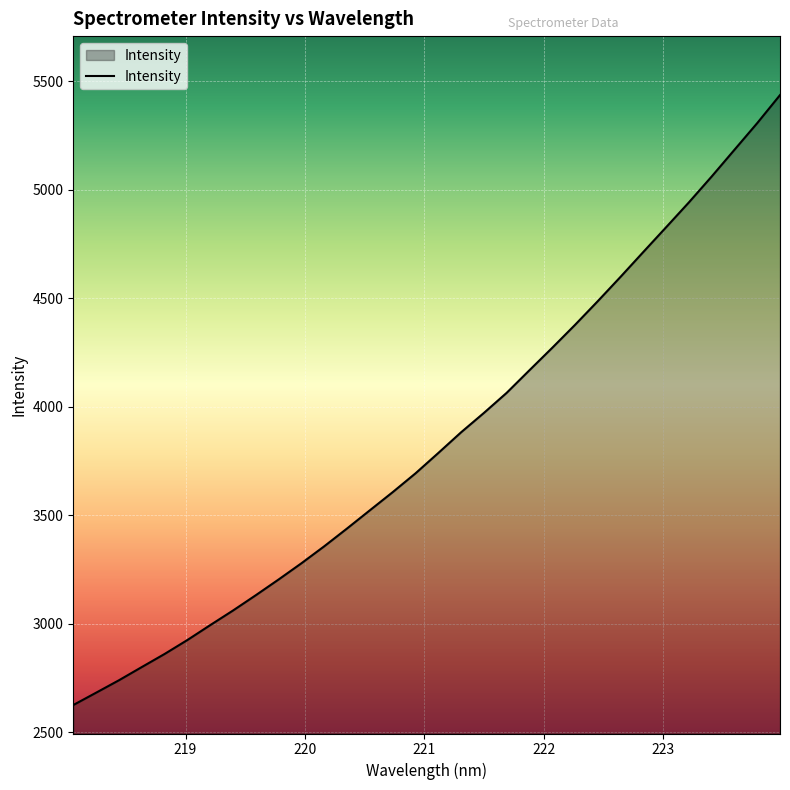

What is the difference between the maximum and minimum values?

2811.5